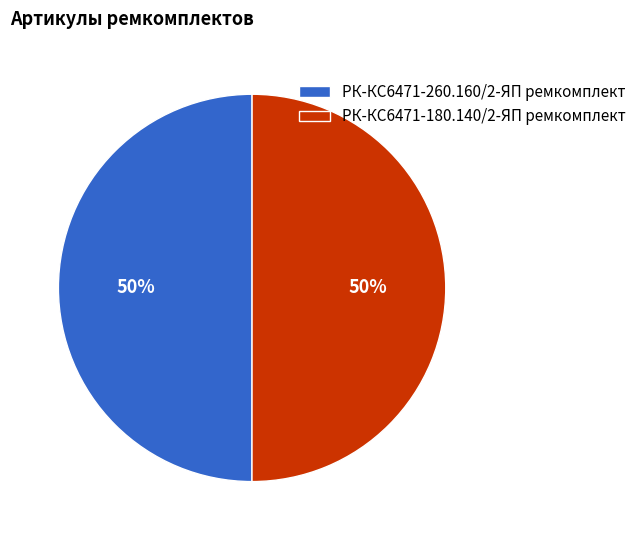

How many slices are in this pie chart?

2